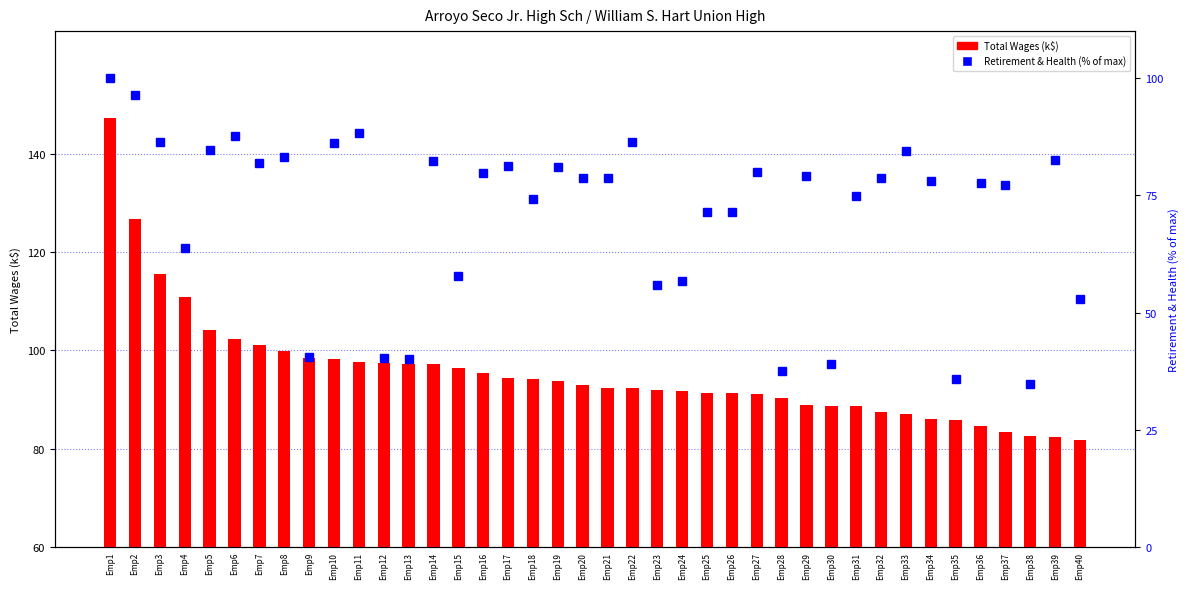

Does the chart contain stacked bars?

No